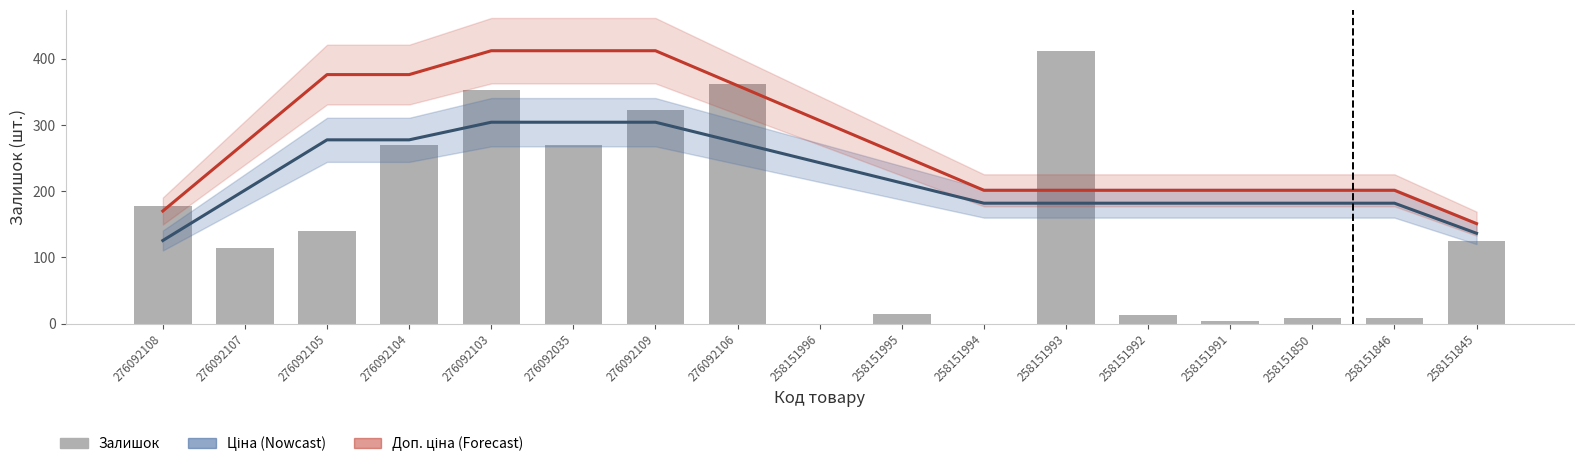

Between 276092105 and 276092035, which series saw the biggest shift?

Залишок